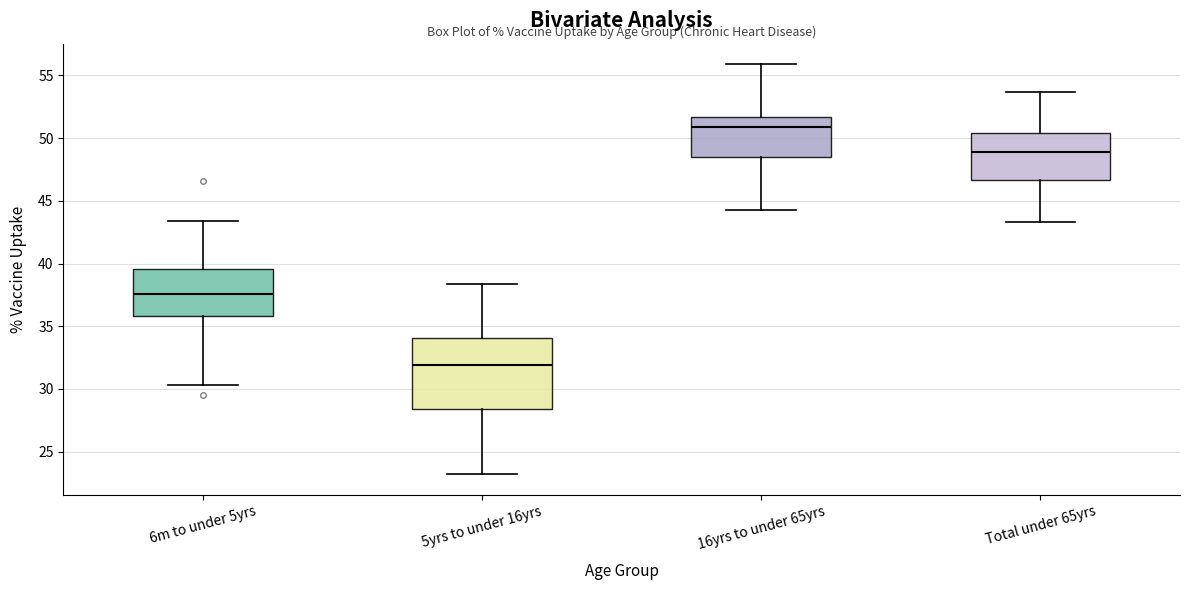

Reading left to right, read every box against the y-axis: the position of its median line, the range the box covers, and the ends of its whiskers. The values are not printed on the chart, so give them approximately, as read against the axis.

6m to under 5yrs: median 37.5, box 36.0 to 39.5, whiskers 30.5 to 43.5
5yrs to under 16yrs: median 32.0, box 28.5 to 34.0, whiskers 23.0 to 38.5
16yrs to under 65yrs: median 51.0, box 48.5 to 51.5, whiskers 44.5 to 56.0
Total under 65yrs: median 49.0, box 46.5 to 50.5, whiskers 43.5 to 53.5